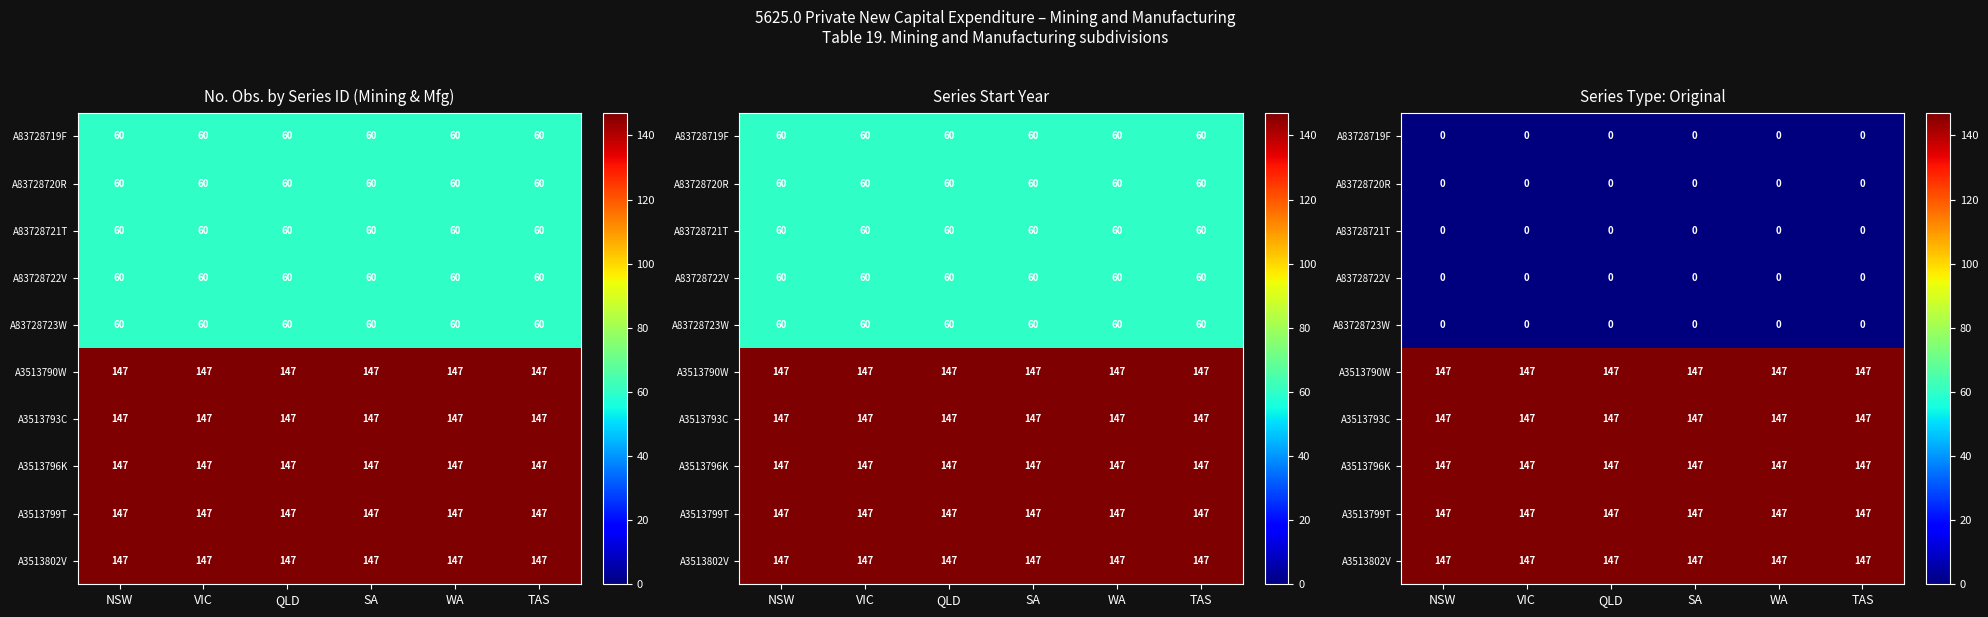

At SA, list the series in order from smallest to largest.

A83728719F, A83728720R, A83728721T, A83728722V, A83728723W, A3513790W, A3513793C, A3513796K, A3513799T, A3513802V